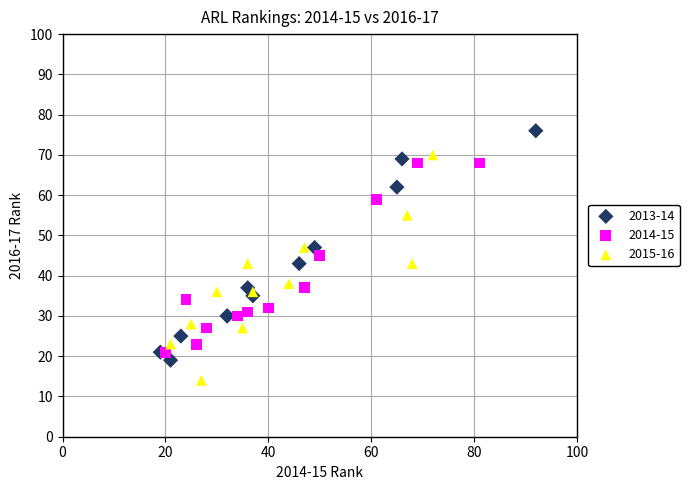

Which series has the largest Y range (max minus min)?

2013-14